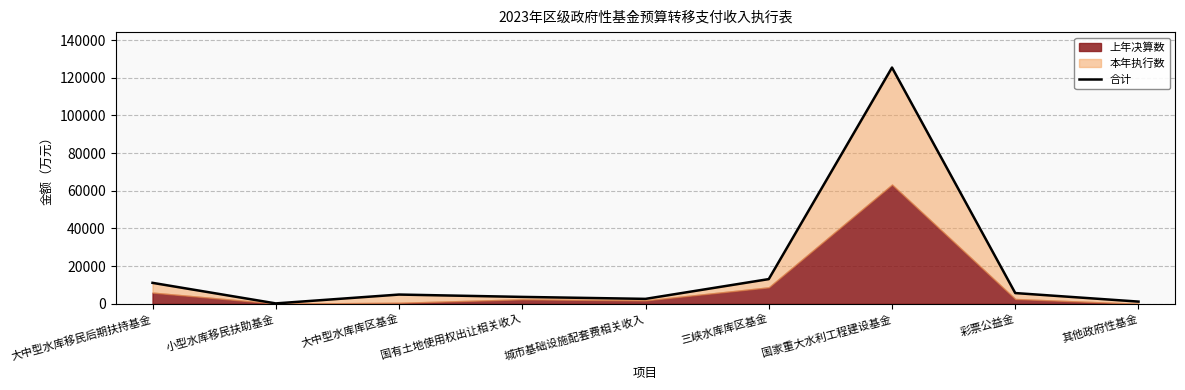

Rank the categories by value from highest to lowest.

国家重大水利工程建设基金, 三峡水库库区基金, 大中型水库移民后期扶持基金, 彩票公益金, 大中型水库库区基金, 国有土地使用权出让相关收入, 城市基础设施配套费相关收入, 其他政府性基金, 小型水库移民扶助基金